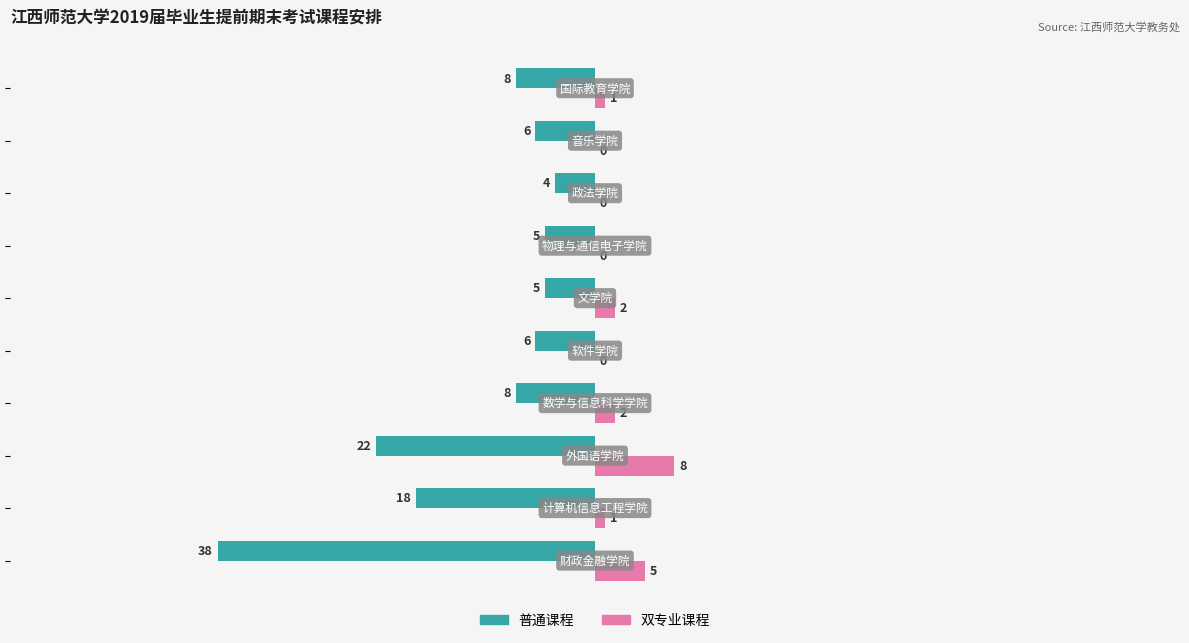

Which series has the largest total across all categories?

双专业课程